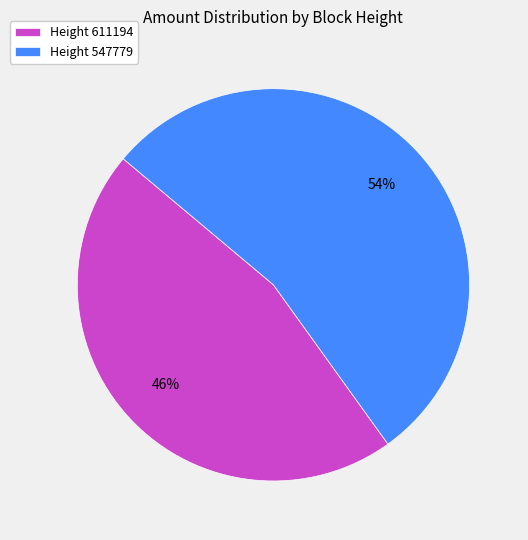

How many slices are in this pie chart?

2